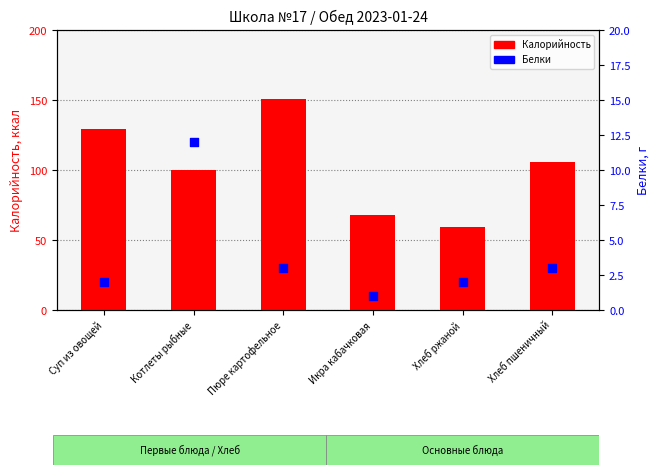

What are all the series names shown in the legend?

Калорийность, Белки